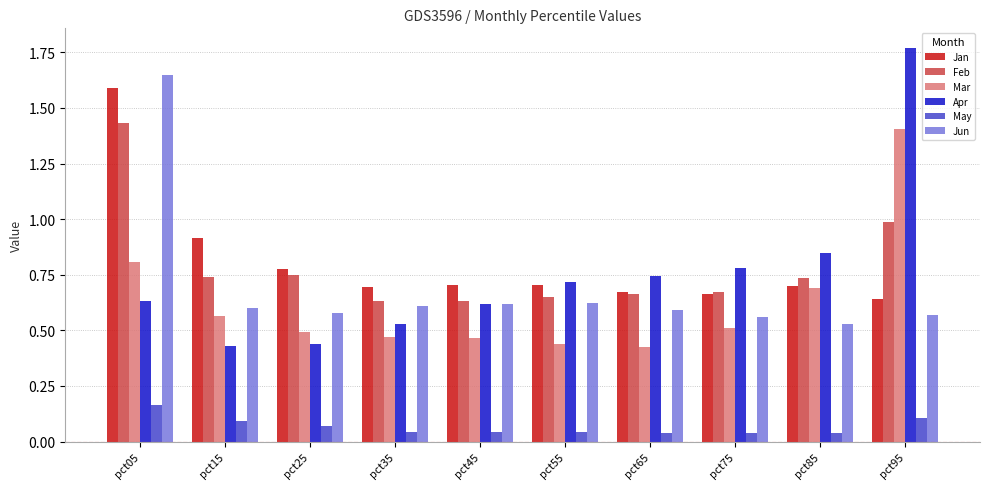

At which category does the chart reach its peak across all series?

pct95